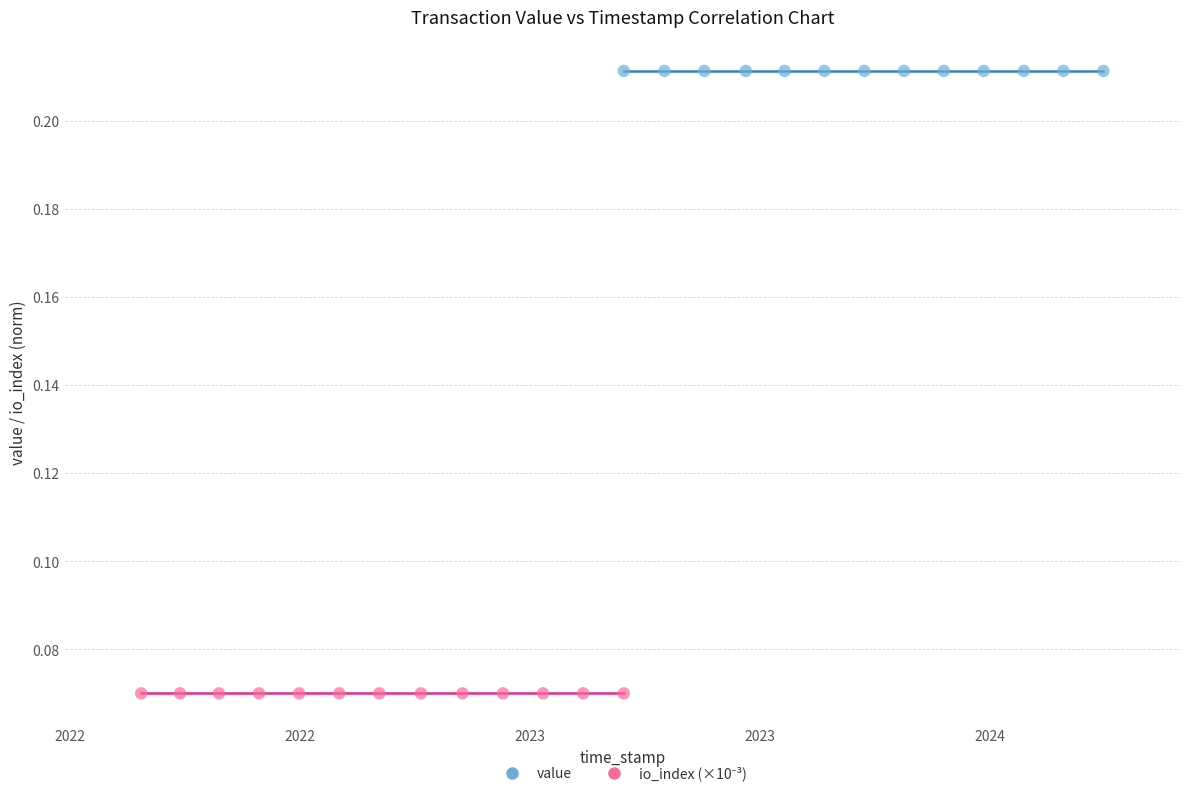

Which series reaches the maximum Y coordinate?

value